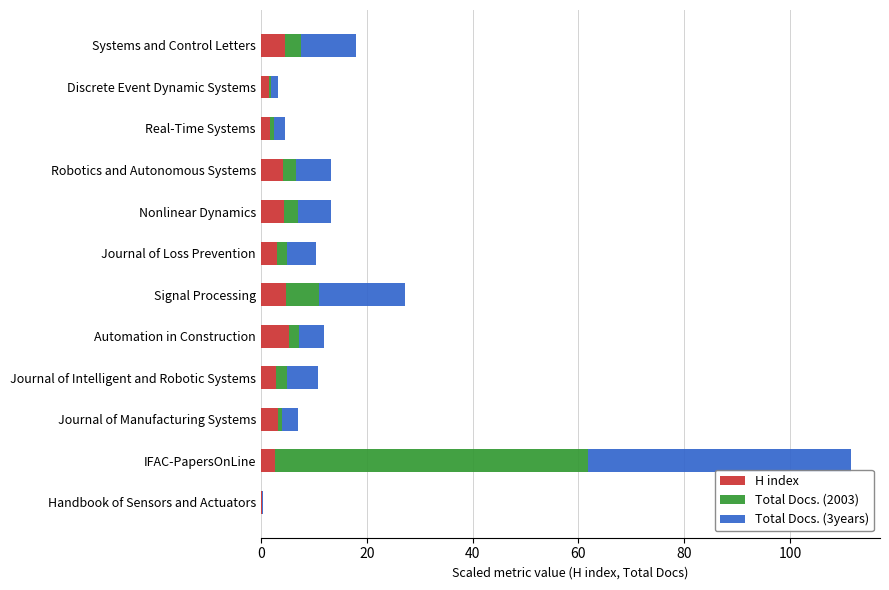

At which category is the sum across all series the highest?

IFAC-PapersOnLine